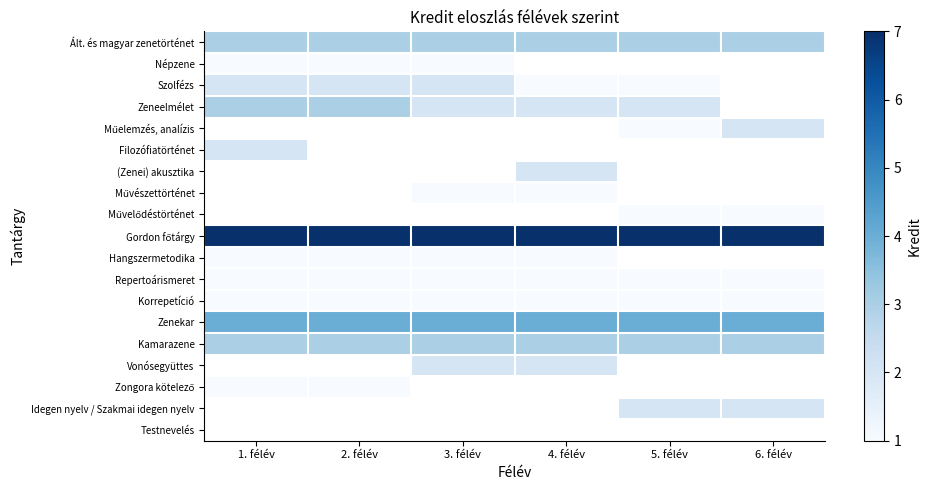

What is the spread (max minus min) of values at 4. félév?

6.0